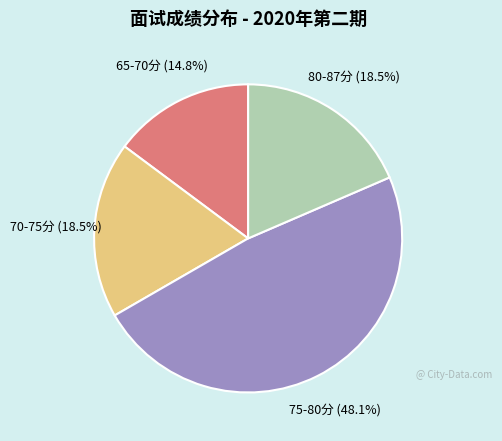

Does any single category account for the majority?

No